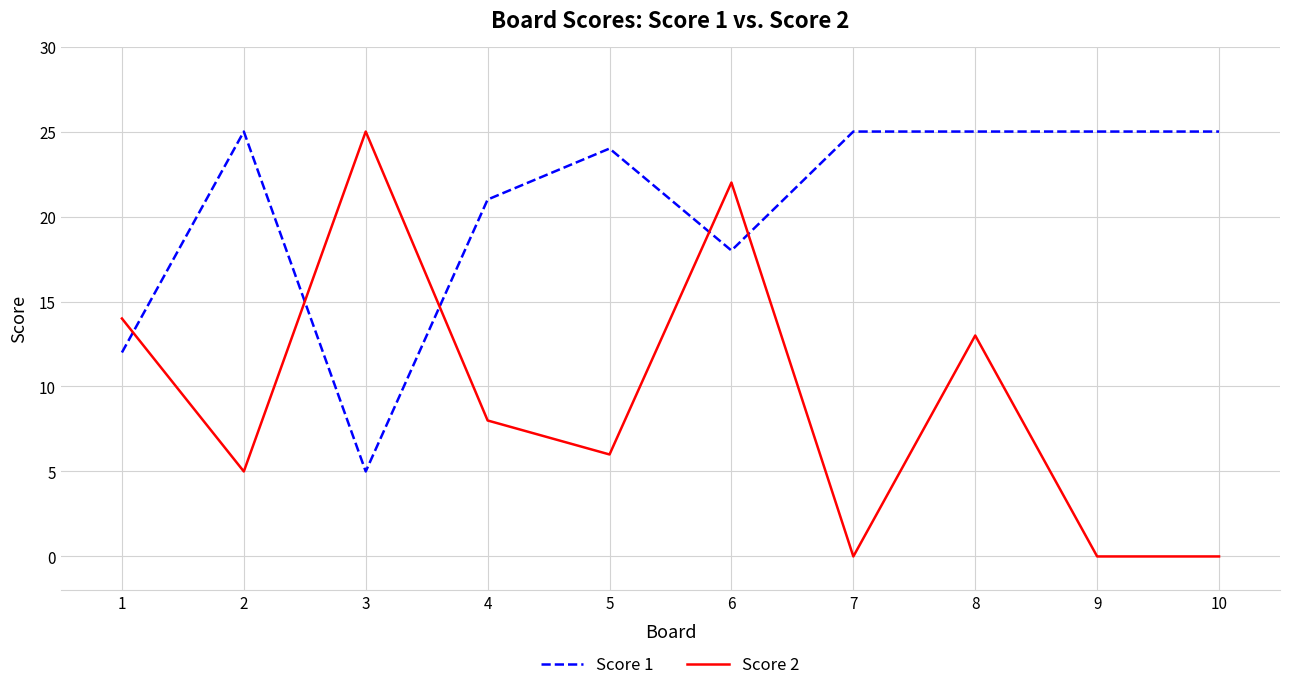

What is the difference between the maximum and minimum values in the Score 2 series?

25